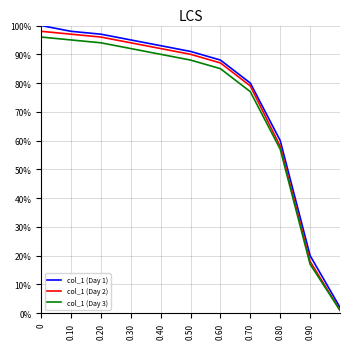

True or false: col_1 (Day 1) and col_1 (Day 3) cross at least once.

False